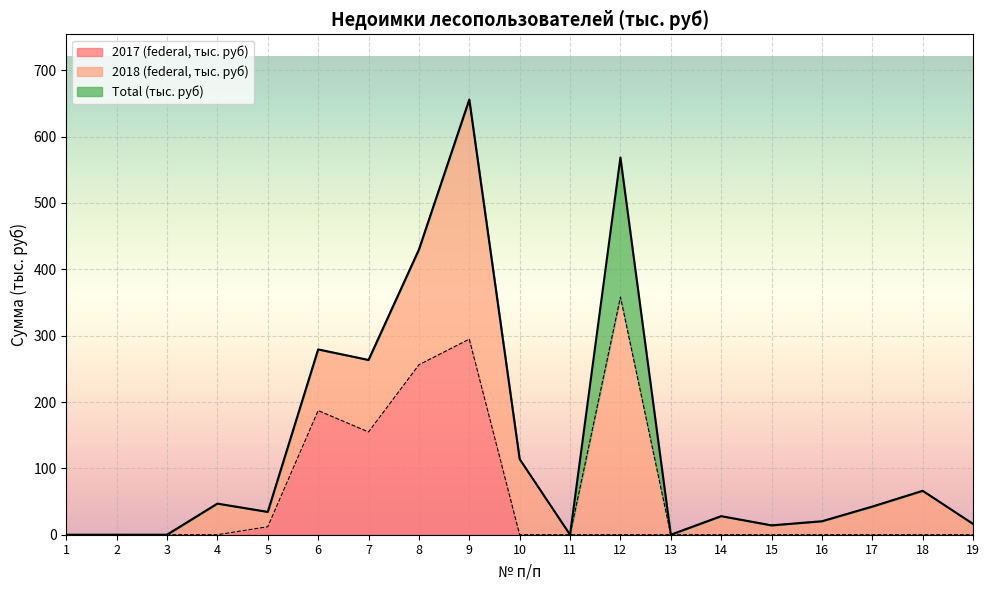

The 2017 (federal, тыс. руб) series shows 0.0 at 16. True or false?

True